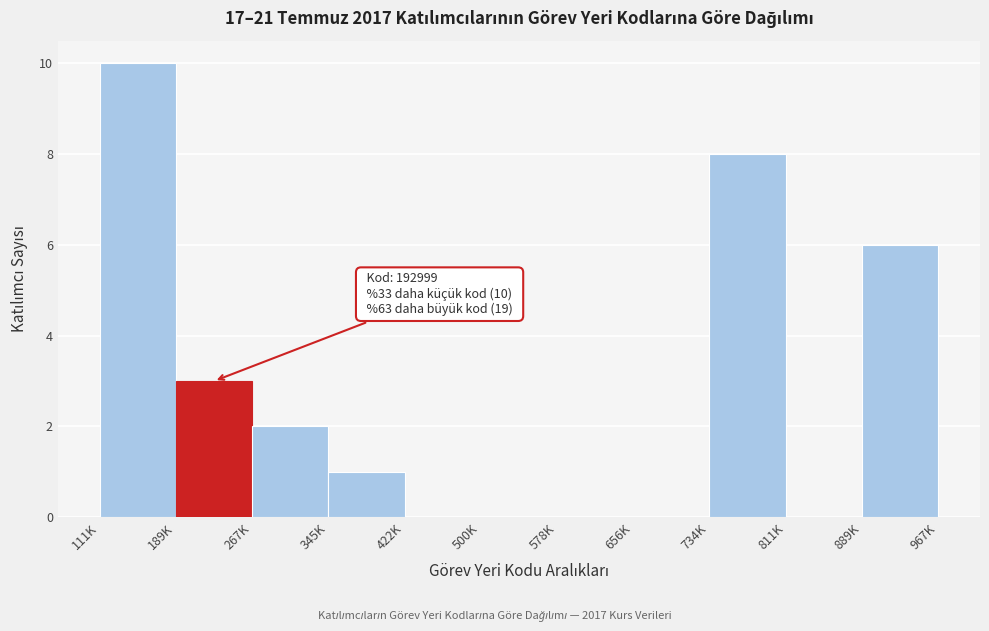

Reading left to right, list all the values displayed in this chart.

111K=10	189K=3	267K=2	345K=1	422K=0	500K=0	578K=0	656K=0	734K=8	811K=0	889K=6